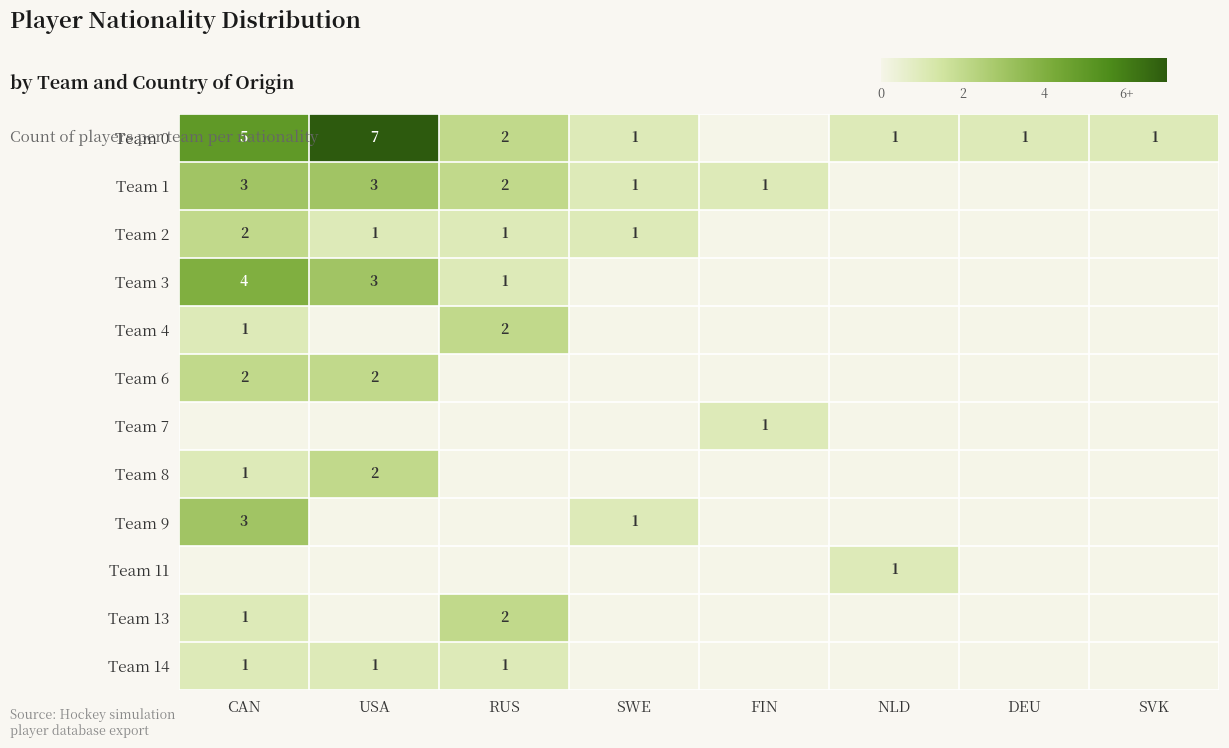

What is the difference between the highest and lowest values at USA?

7